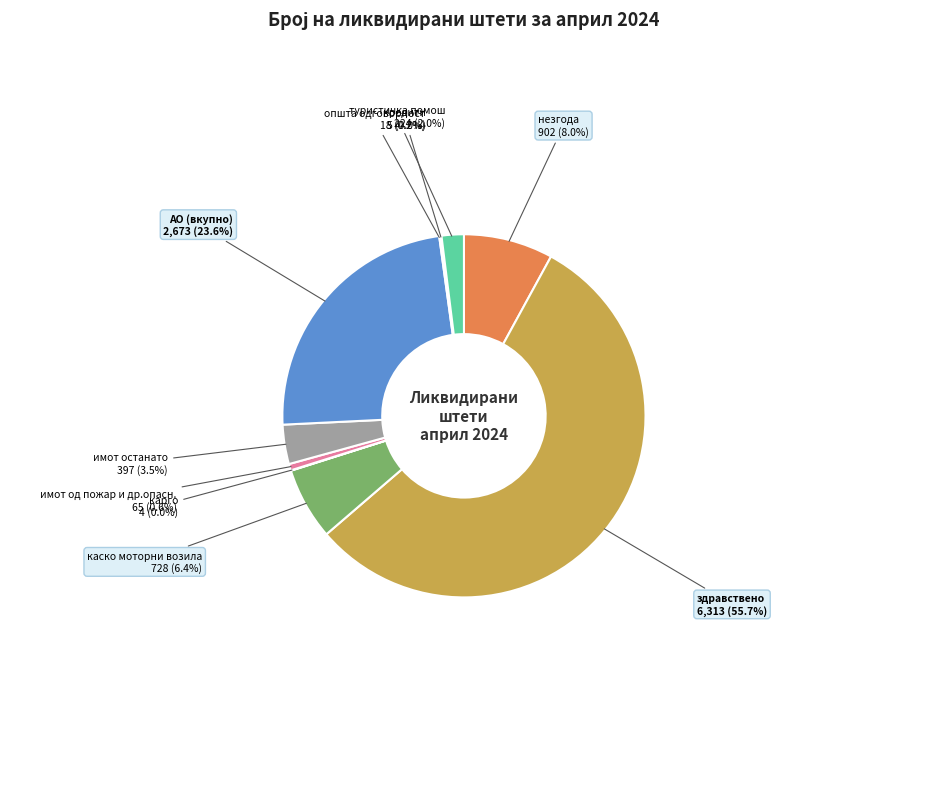

Combined, do незгода and АО (вкупно) account for over 50%?

No